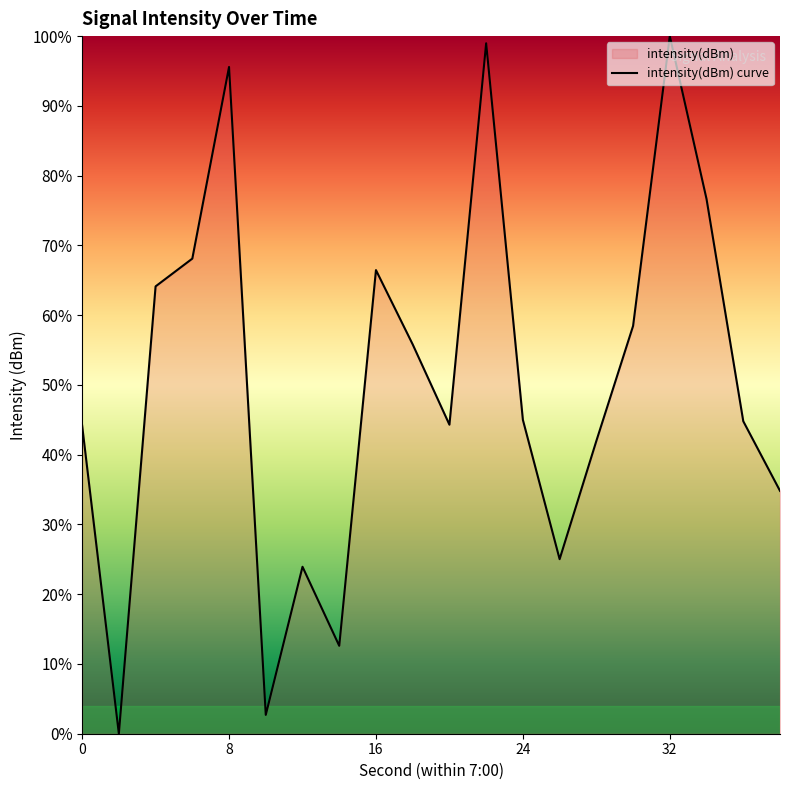

How many lines are shown in the chart?

1